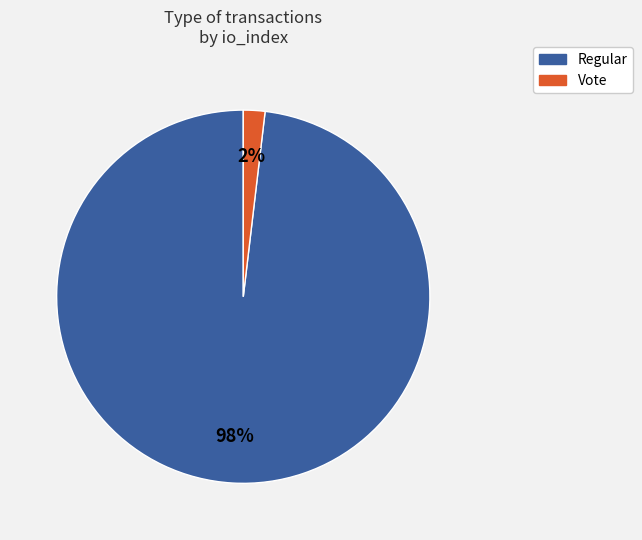

What percentage is the Regular slice, to the nearest percent?

98%